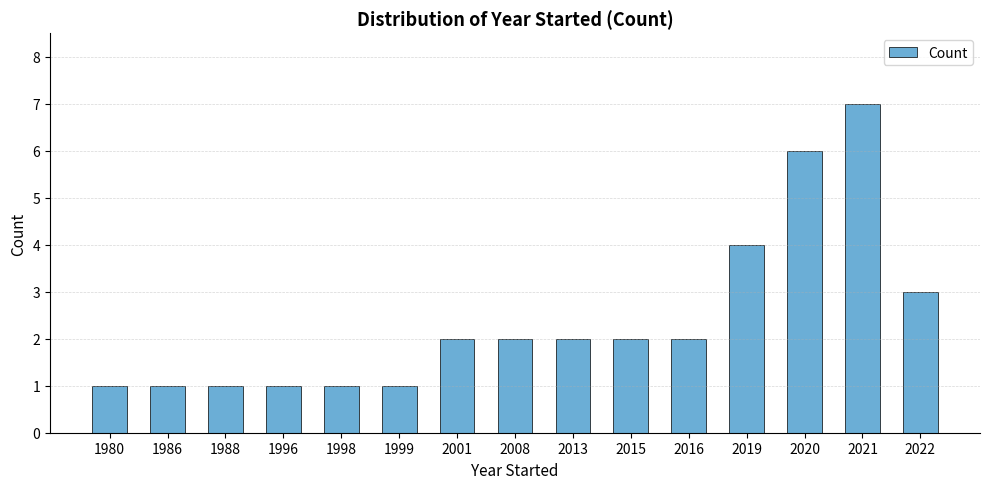

Which label corresponds to the largest value in the chart?

2021